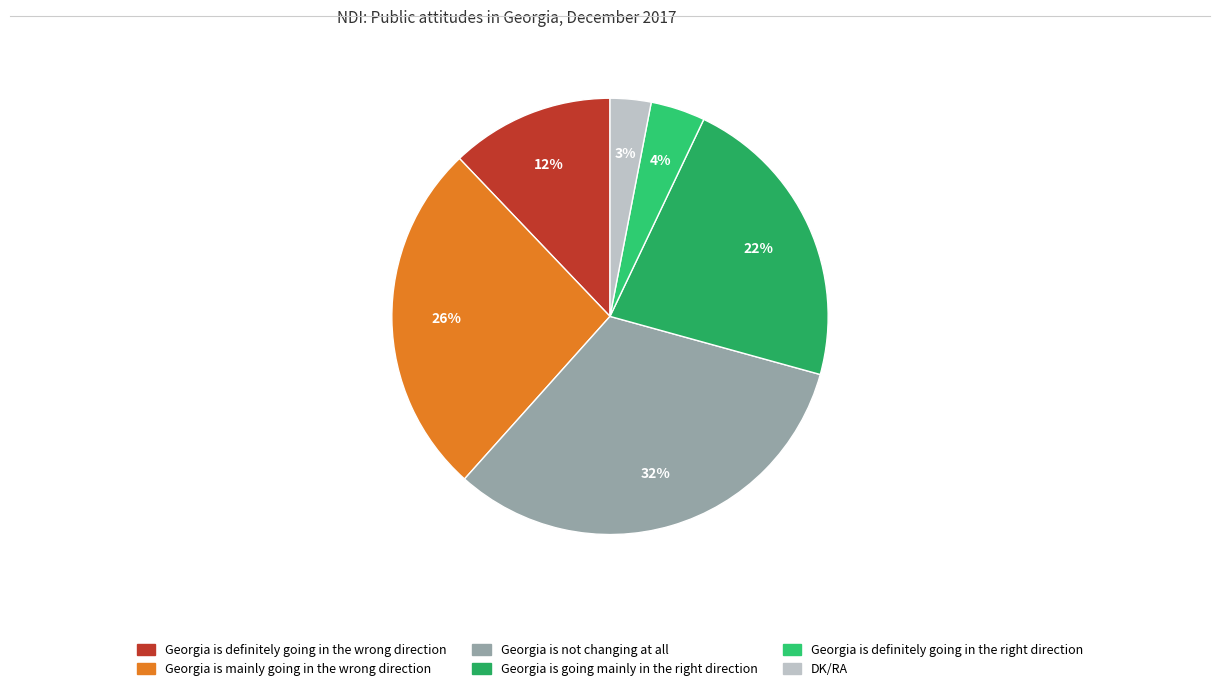

Count the number of slices in the pie.

6